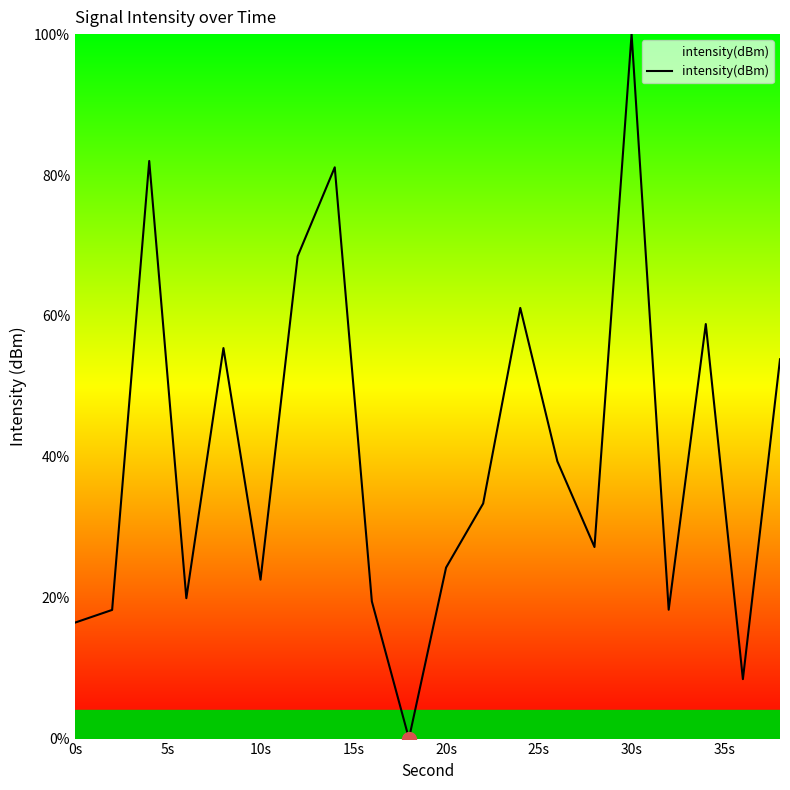

What is the average value?

40.4